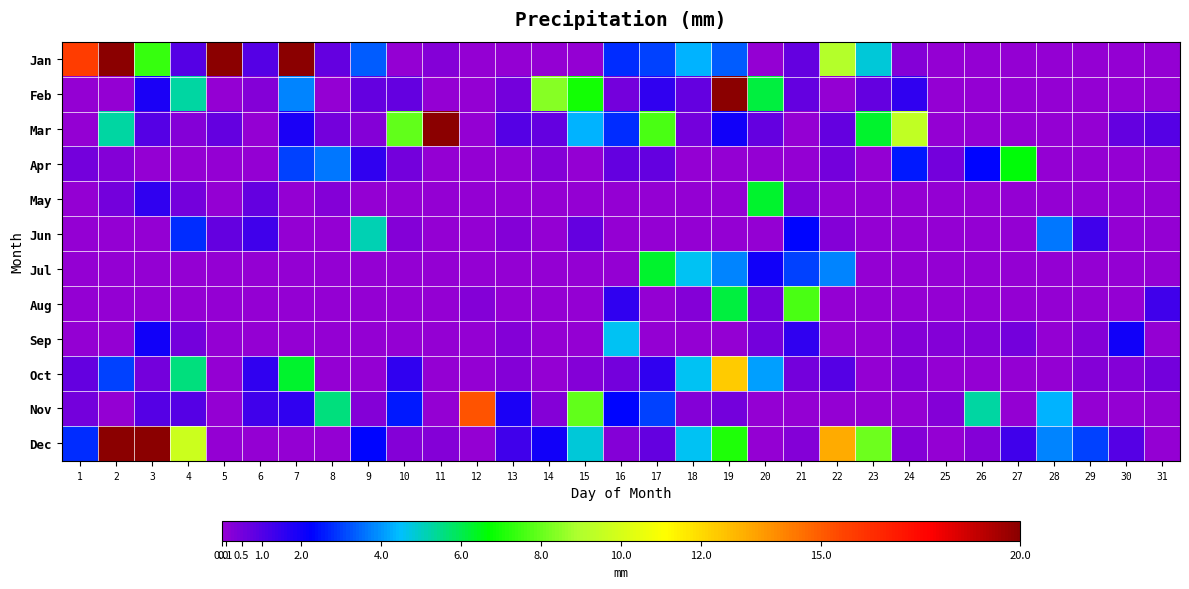

At 25, list the series in order from largest to smallest.

Apr, Sep, Nov, Jan, Feb, Mar, May, Jun, Jul, Aug, Oct, Dec